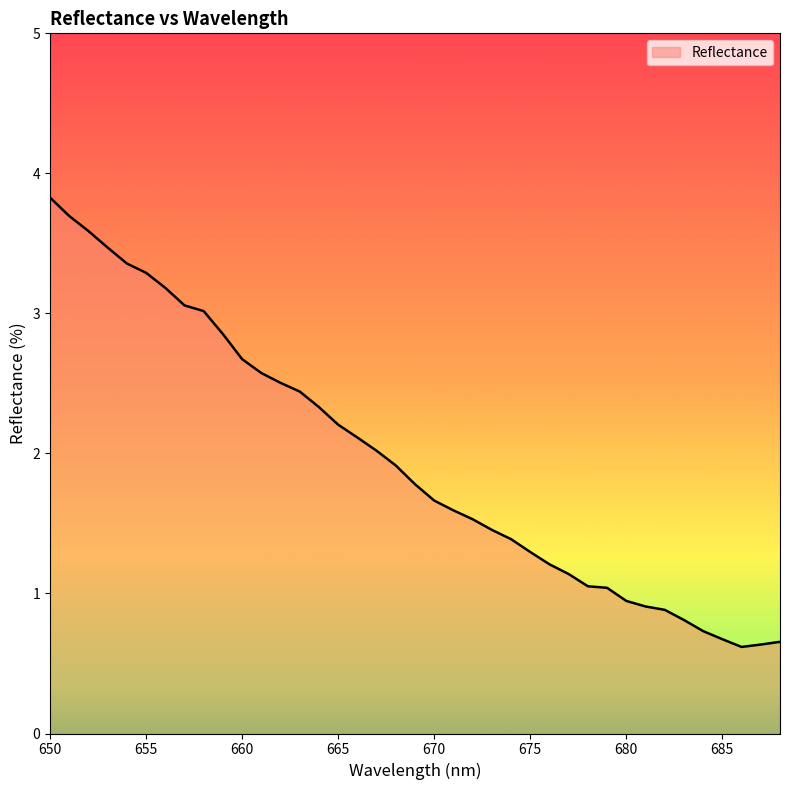

What is the maximum value shown in the chart?

3.8